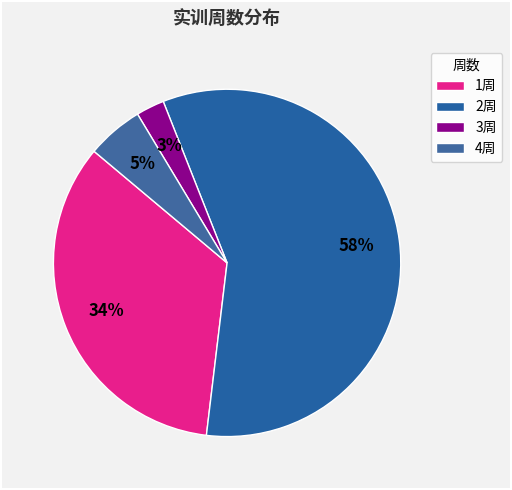

To the nearest percent, what portion does 2周 represent?

58%